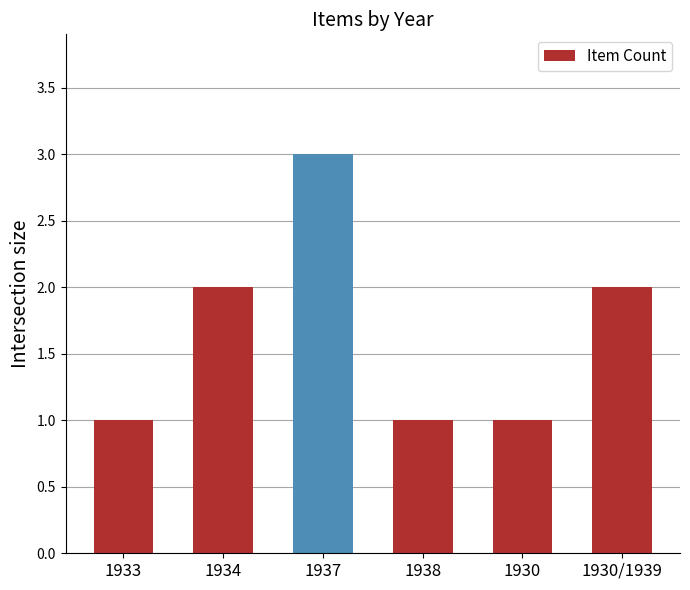

Are the bars horizontal?

No